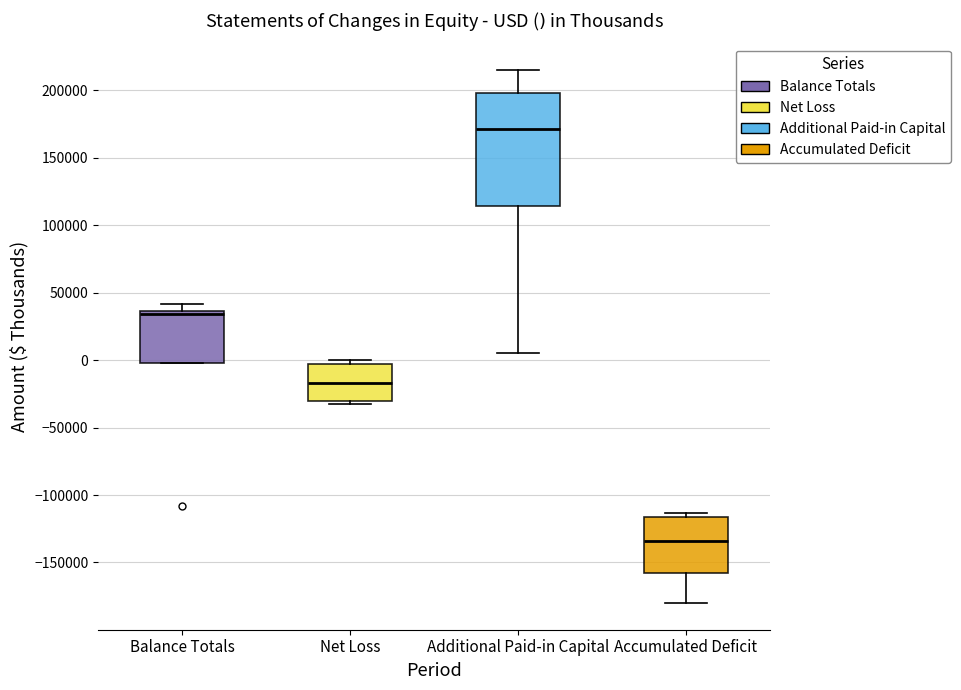

Where is the lower edge of the box for Balance Totals on the y-axis? The values are not printed on the chart, so give them approximately, as read against the axis.

0